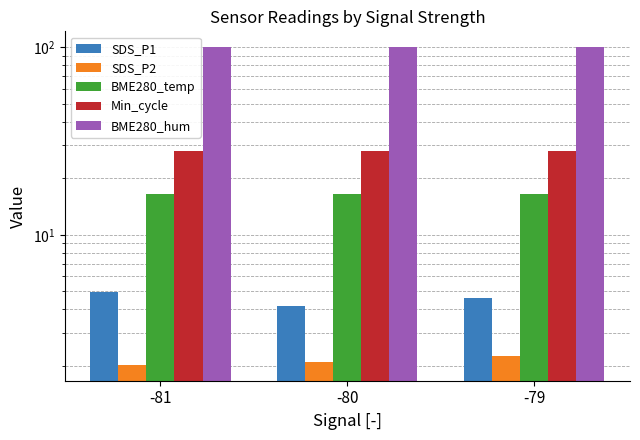

Where is SDS_P2 nearest to the value 2?

-81